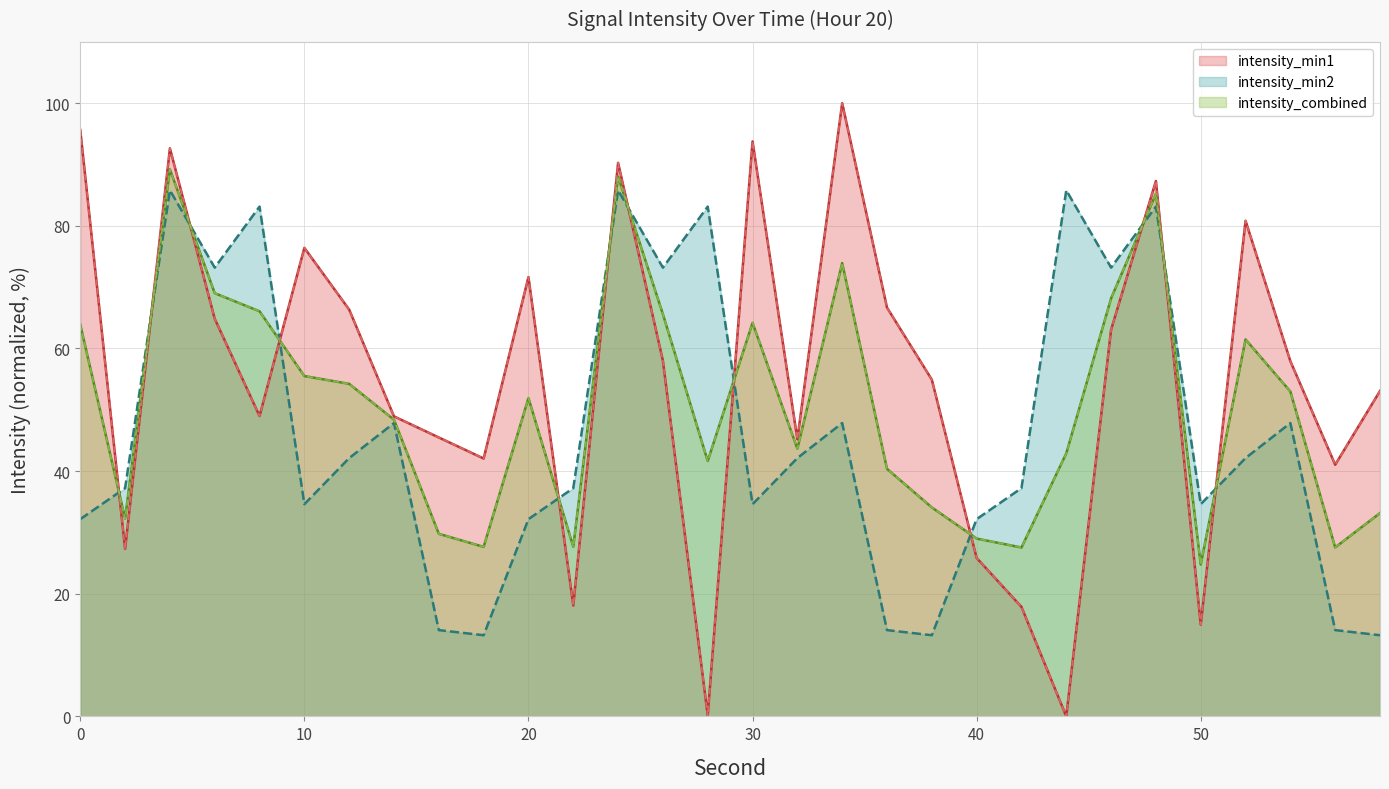

What is the difference between the intensity_min1 values at 26 and 48?

29.3